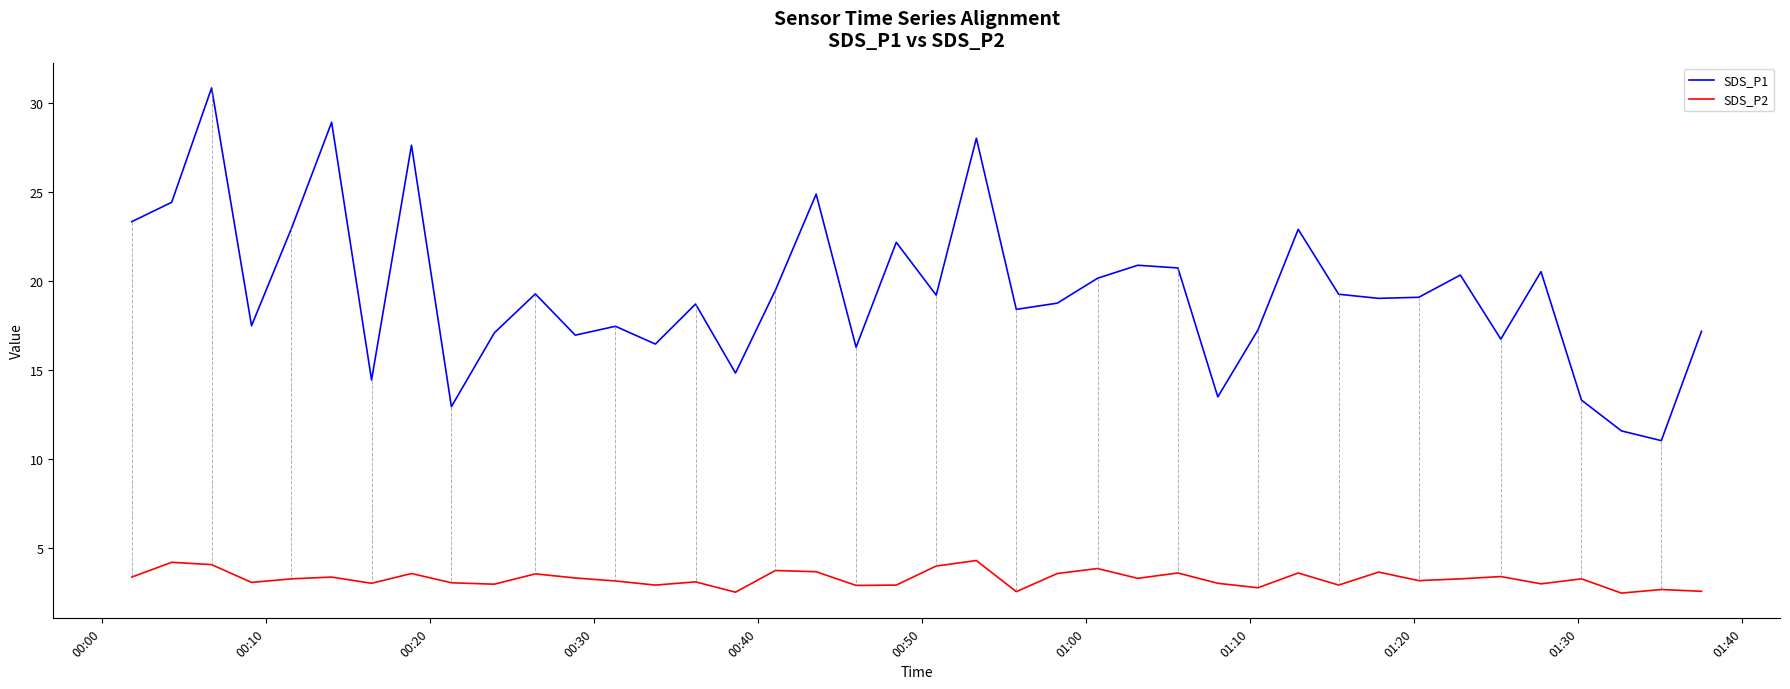

Which series has the widest spread of values?

SDS_P1